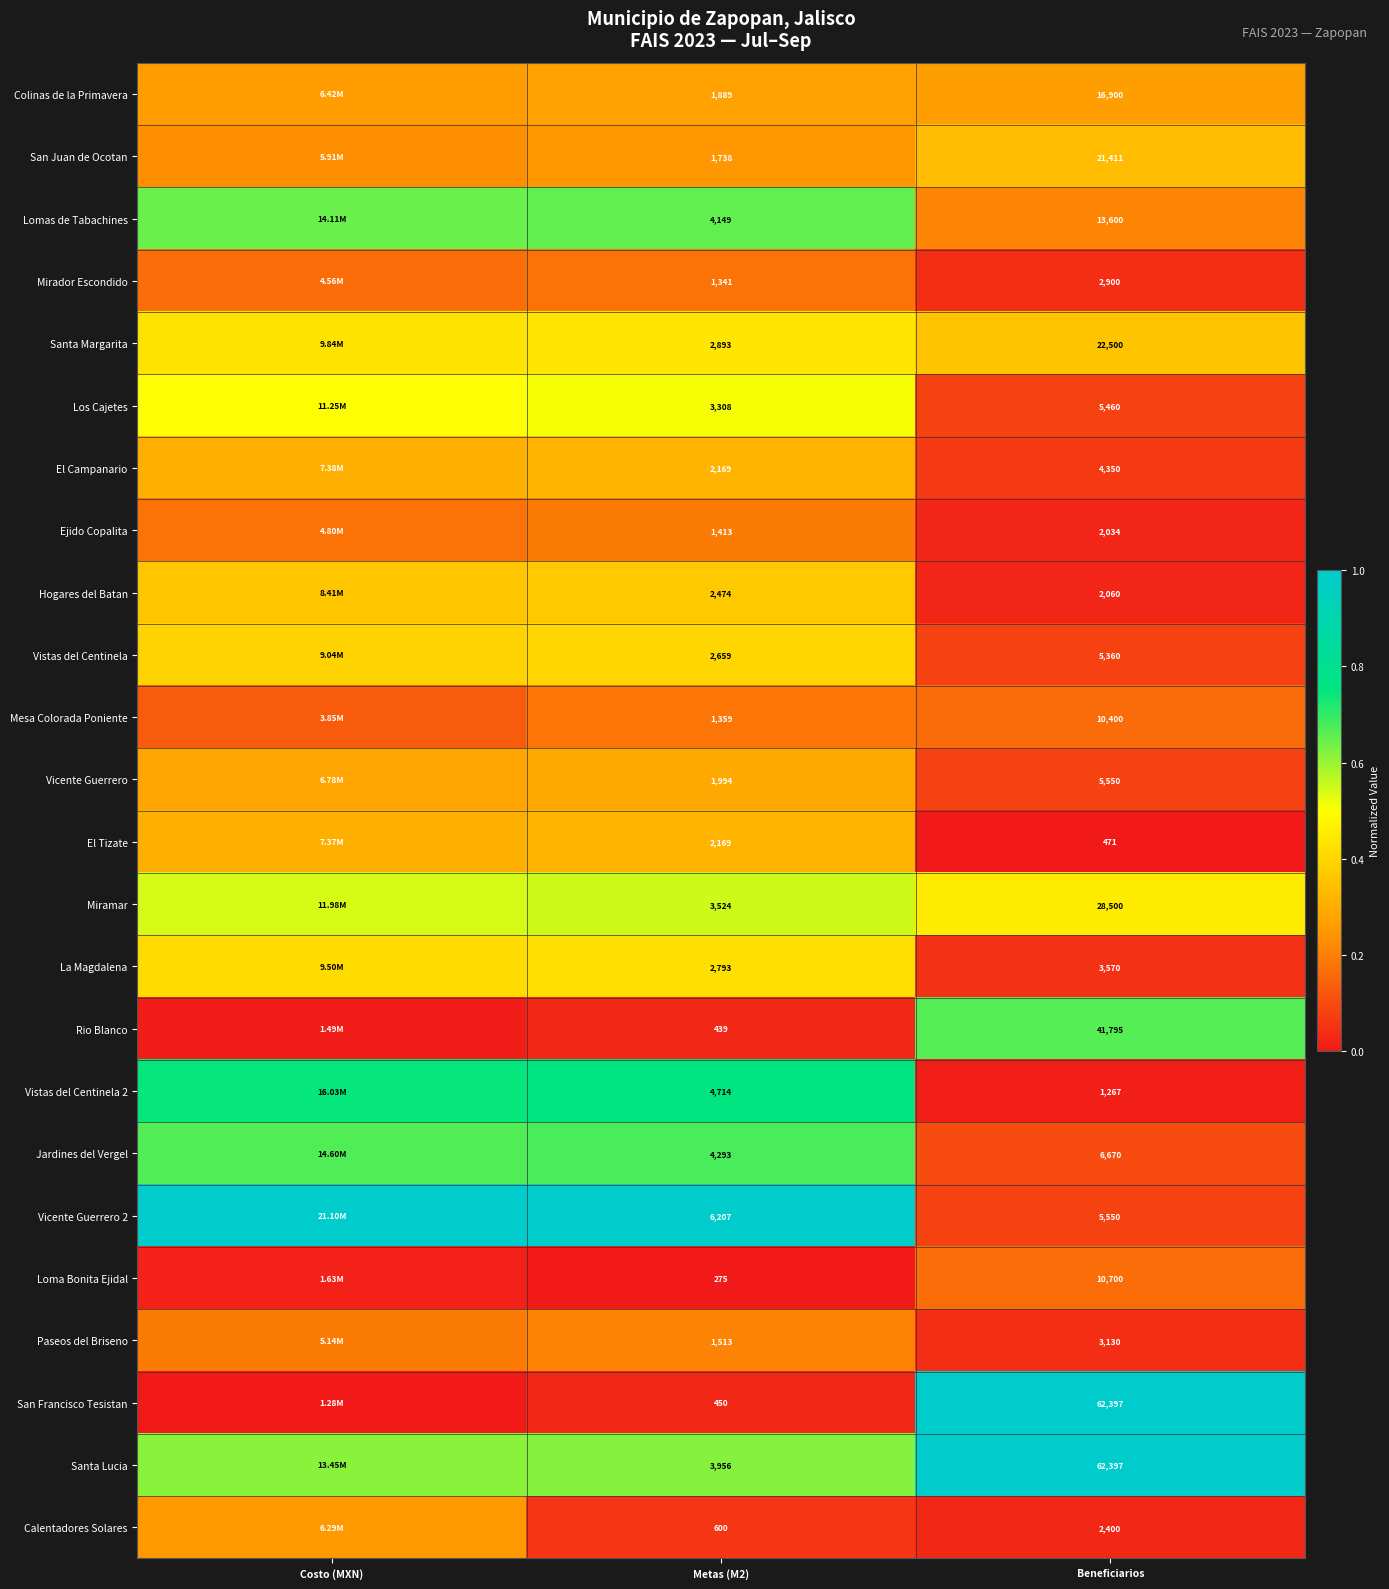

Is the value of Paseos del Briseno at Metas (M2) greater than the value of La Magdalena at Beneficiarios?

No